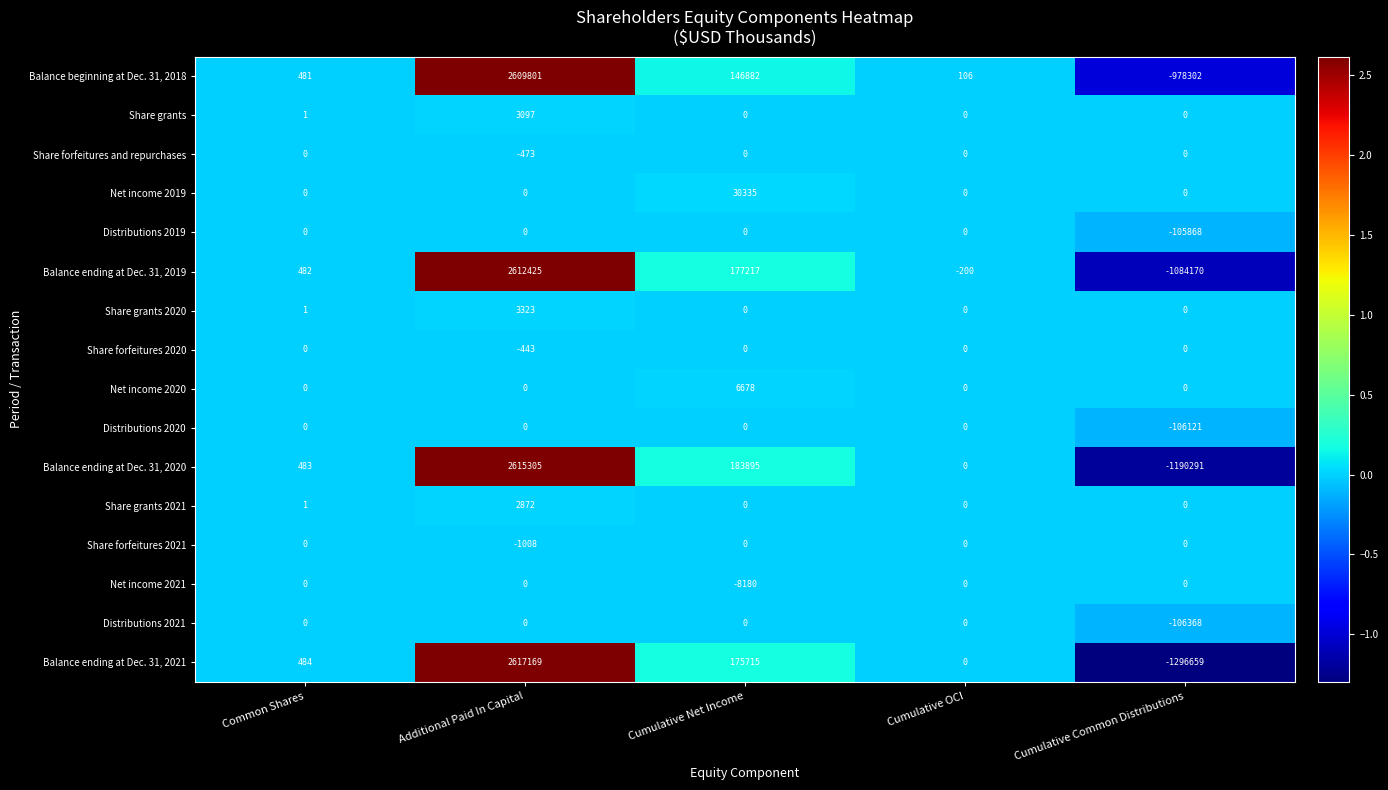

True or false: Balance ending at Dec. 31, 2021 has a value of 1709985 at Cumulative OCI.

False